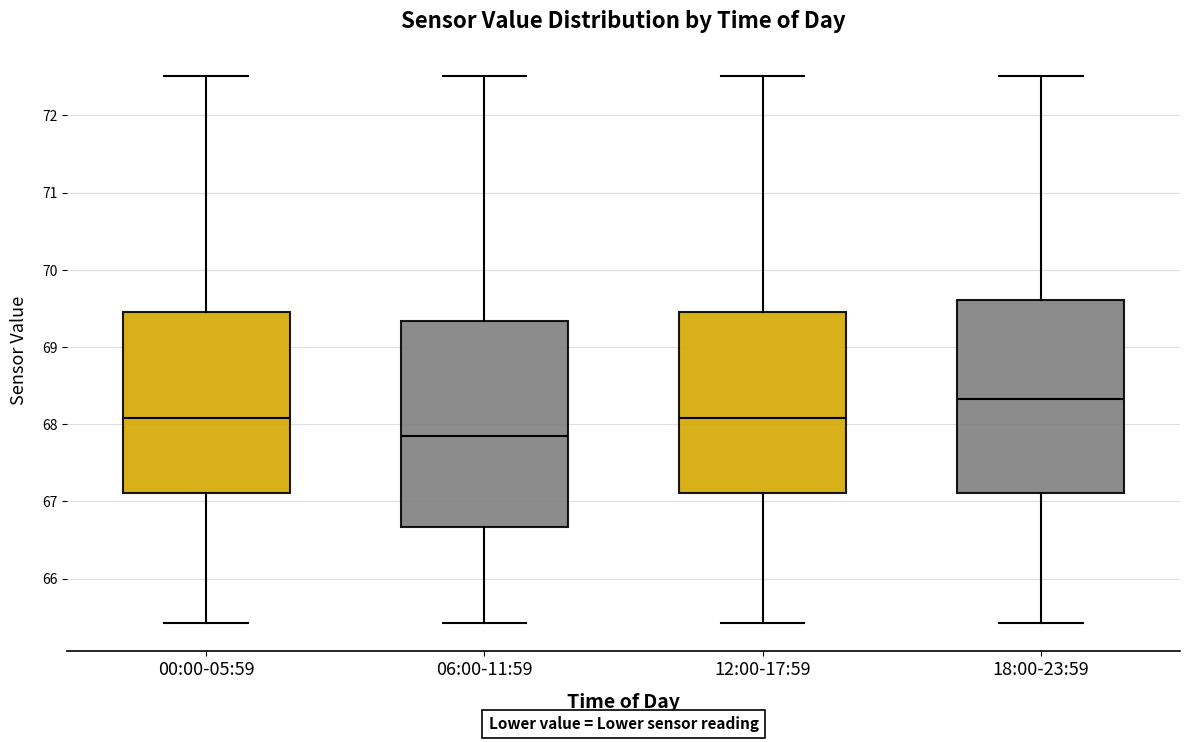

Which box has the highest median line?

18:00-23:59